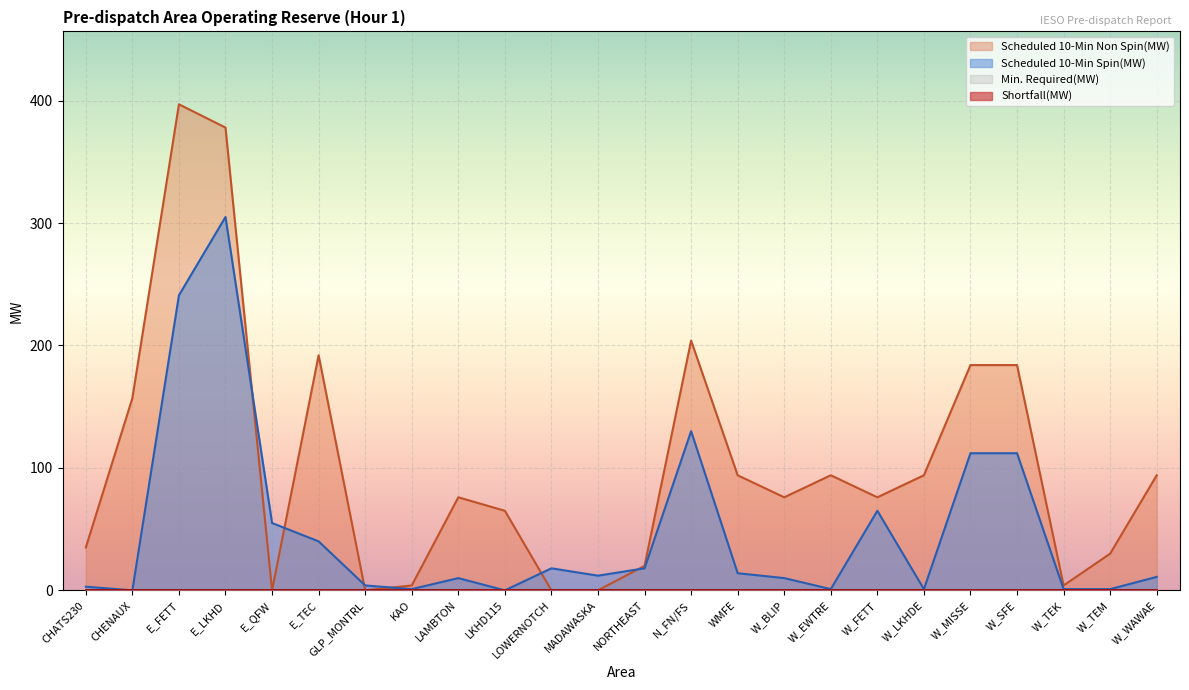

What is the value of the Scheduled 10-Min Non Spin(MW) point at the 19th from the left?

94